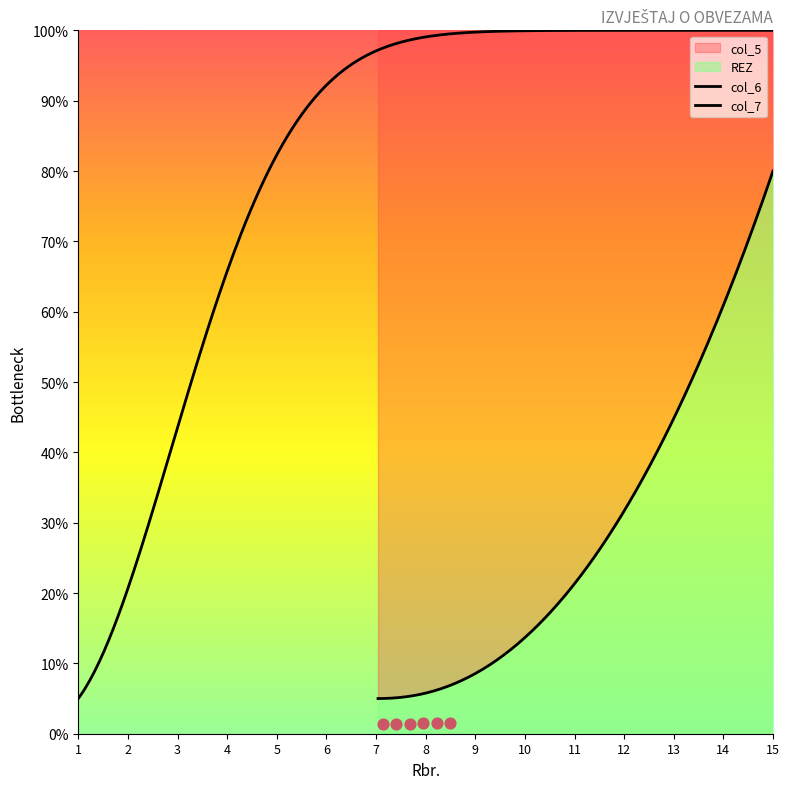

Which series reaches the maximum Y coordinate?

col_6